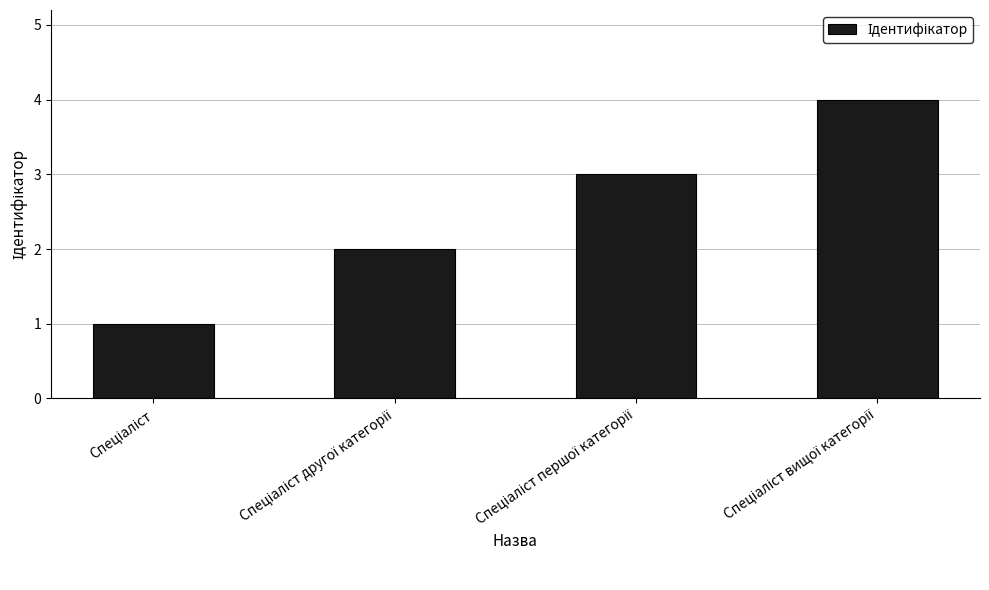

What is the greatest value displayed?

4